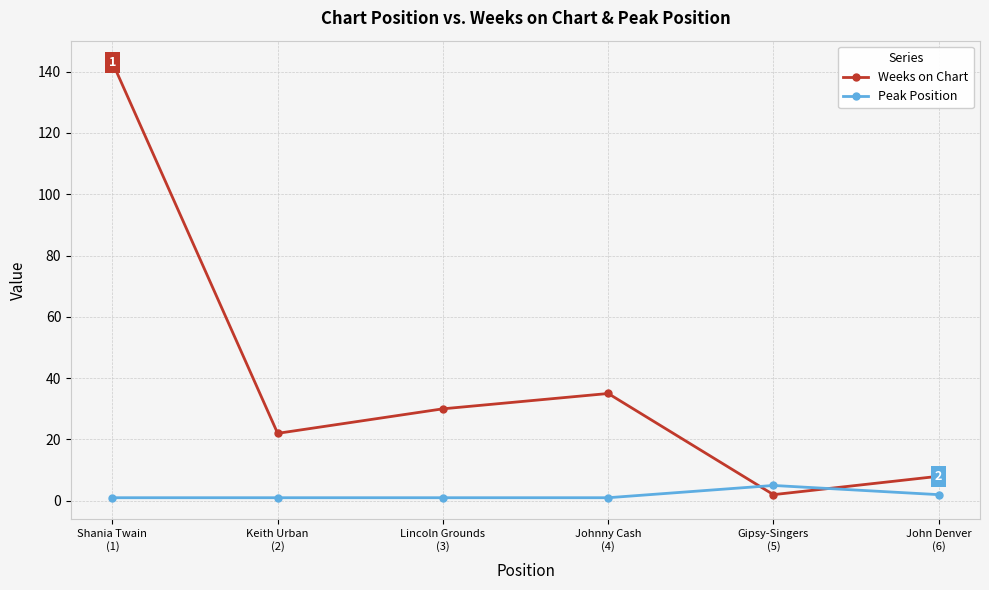

List the series in order of their overall mean, lowest first.

Peak Position, Weeks on Chart